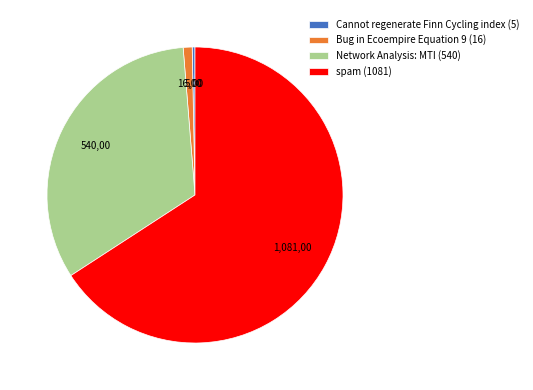

Which category has the biggest portion of the pie?

spam